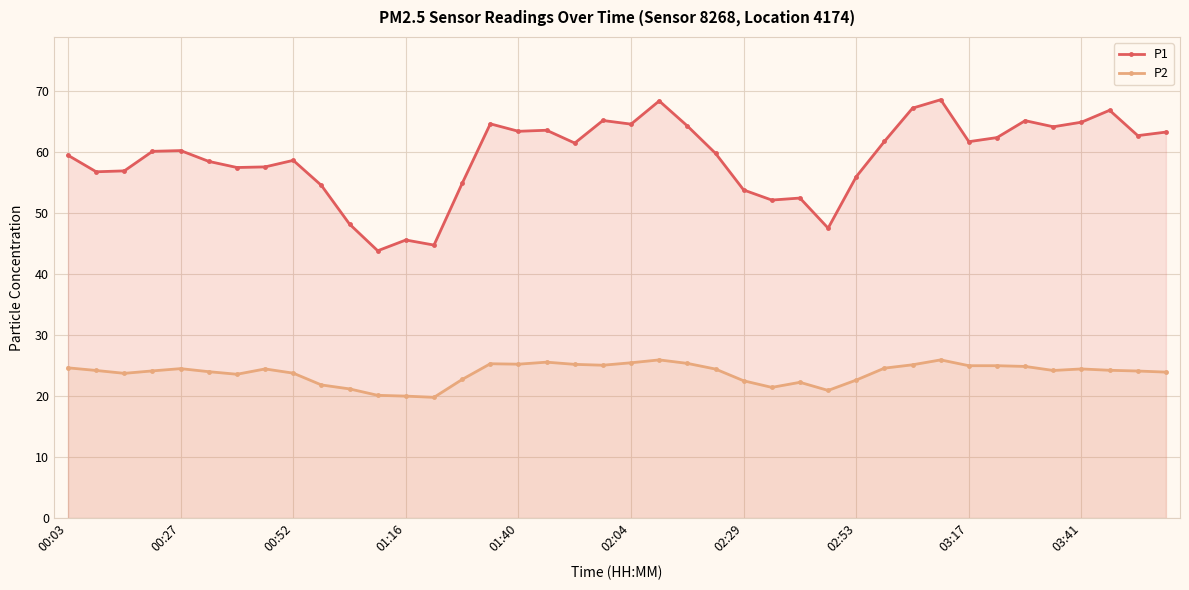

Between 29 and 30, which series saw the biggest shift?

P1